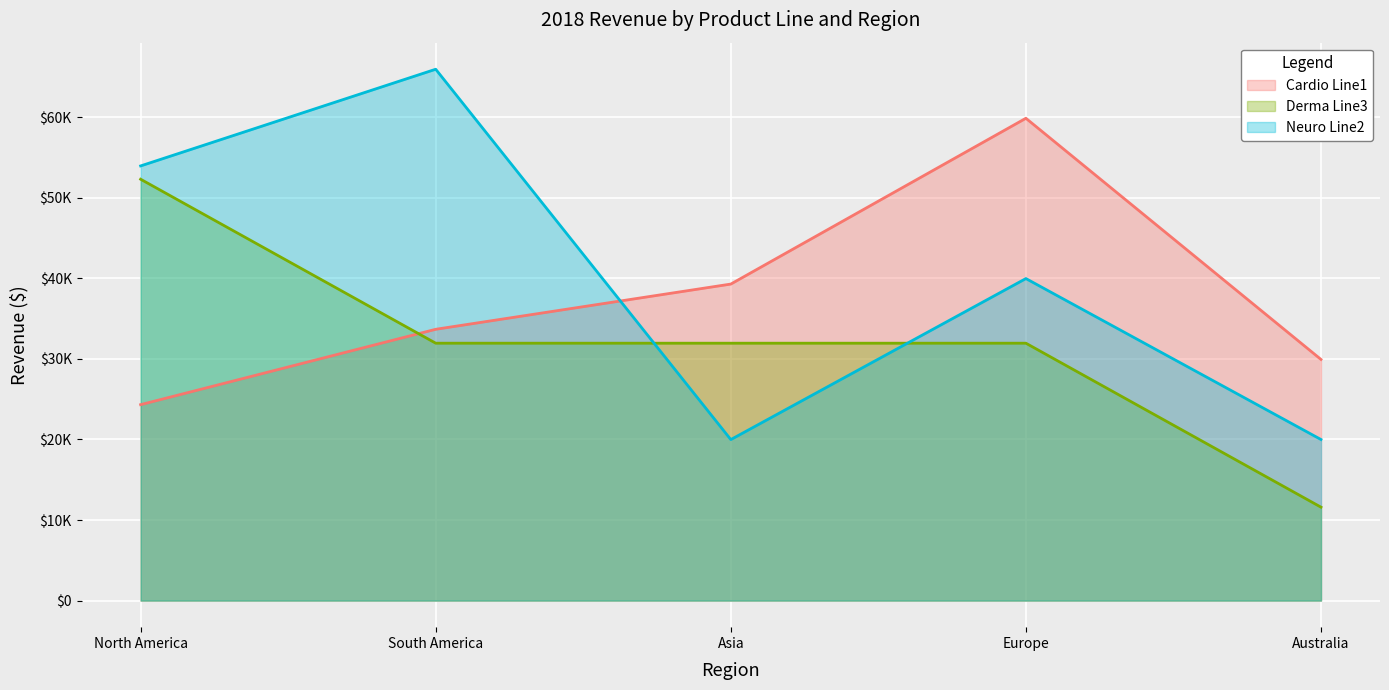

True or false: Cardio Line1 has a value of 33681 at South America.

True